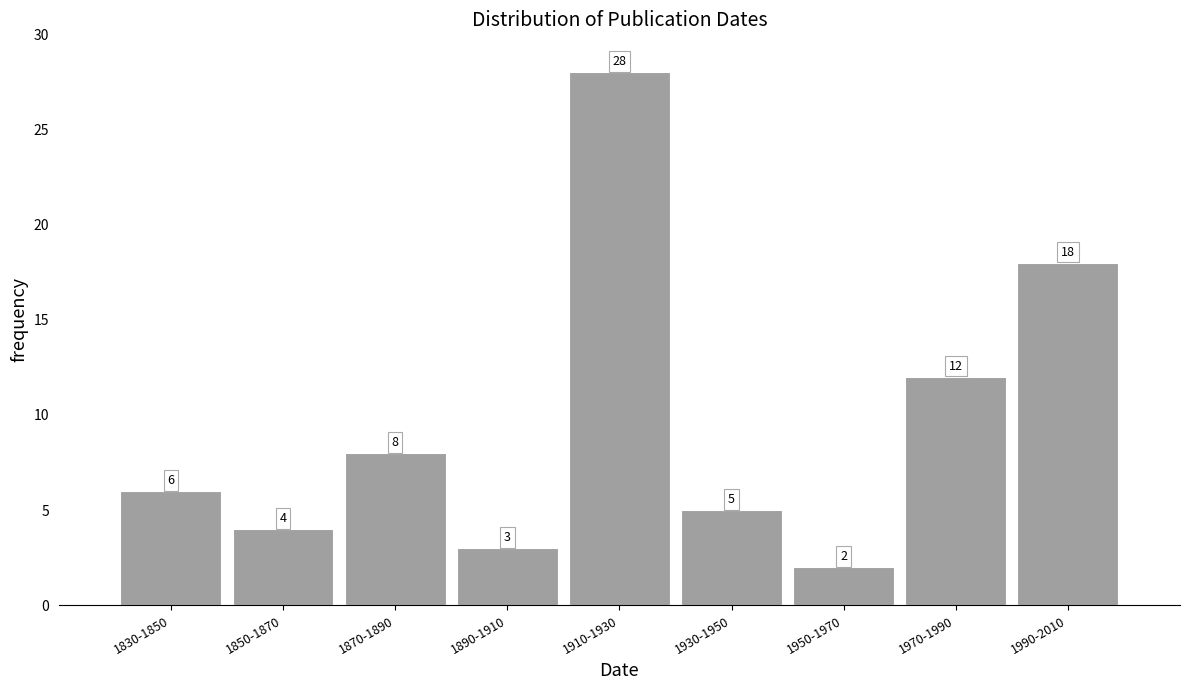

Reading left to right, list all the values displayed in this chart.

6	4	8	3	28	5	2	12	18